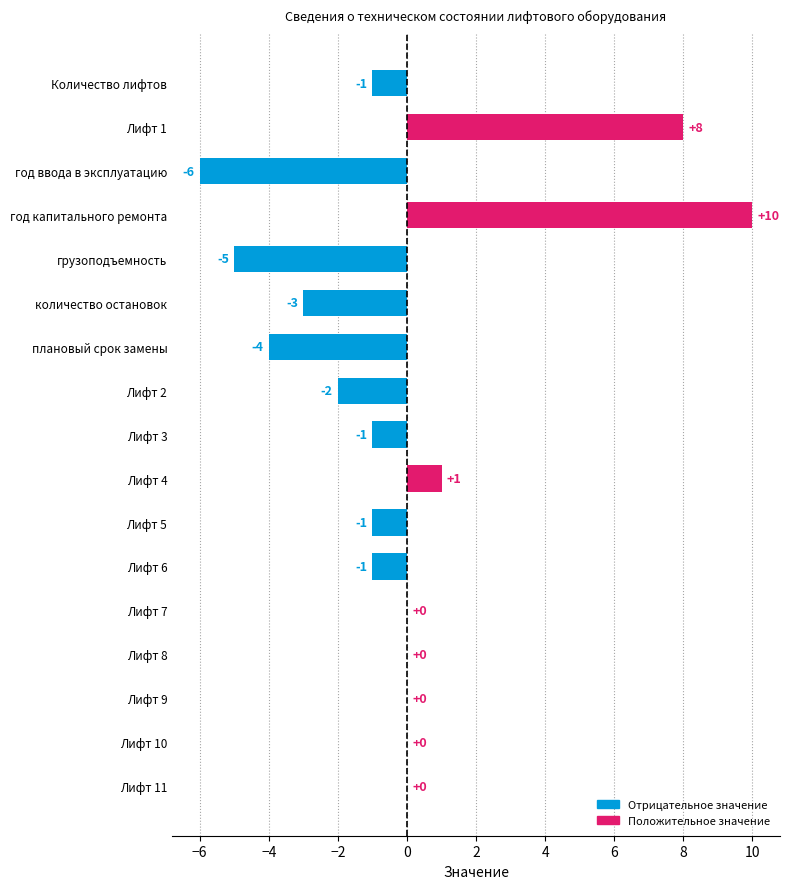

Reading top to bottom, transcribe all the data shown in this chart.

Количество лифтов=-1	Лифт 1=8	год ввода в эксплуатацию=-6	год капитального ремонта=10	грузоподъемность=-5	количество остановок=-3	плановый срок замены=-4	Лифт 2=-2	Лифт 3=-1	Лифт 4=1	Лифт 5=-1	Лифт 6=-1	Лифт 7=0	Лифт 8=0	Лифт 9=0	Лифт 10=0	Лифт 11=0